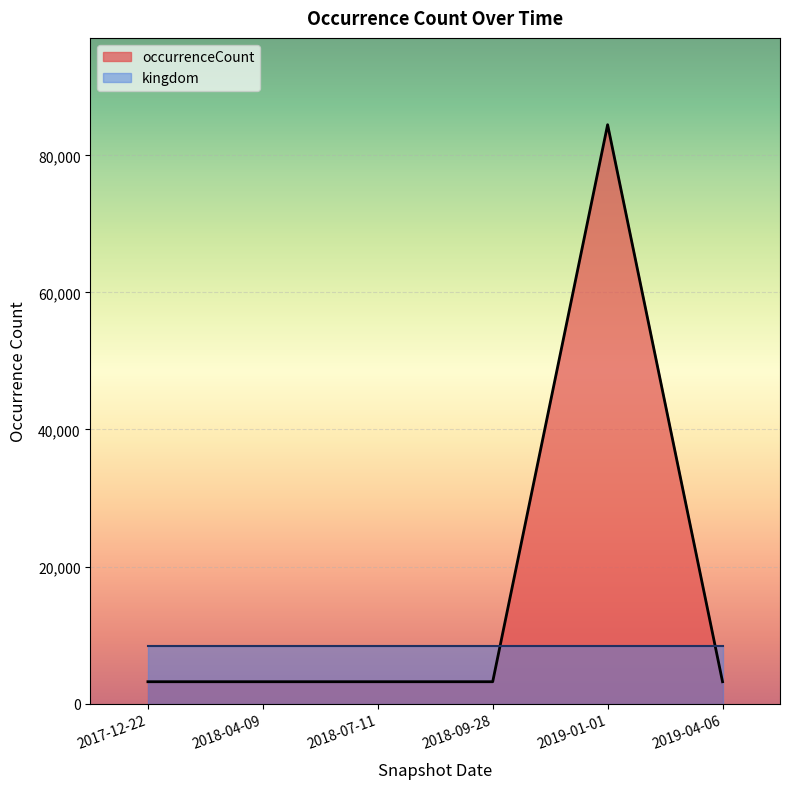

What is the smallest value displayed?

3186.0